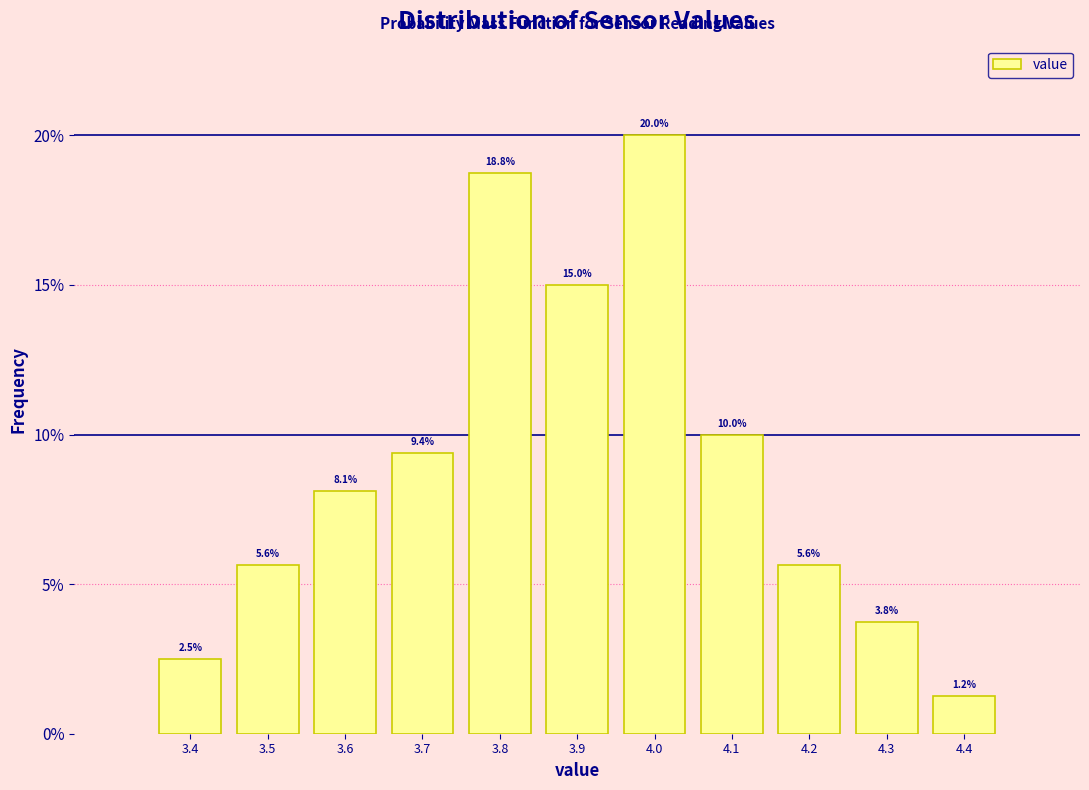

At which label does the data first exceed 8?

3.6